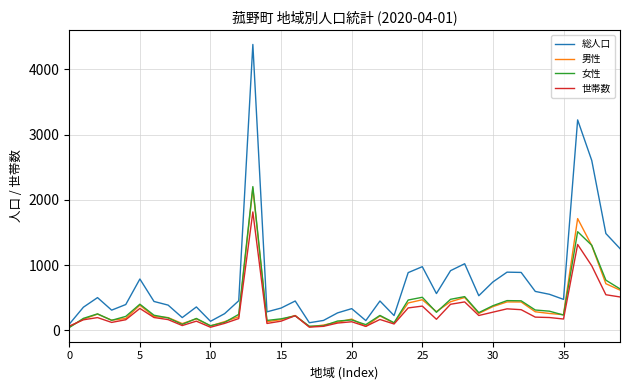

Which series has the largest total across all categories?

総人口